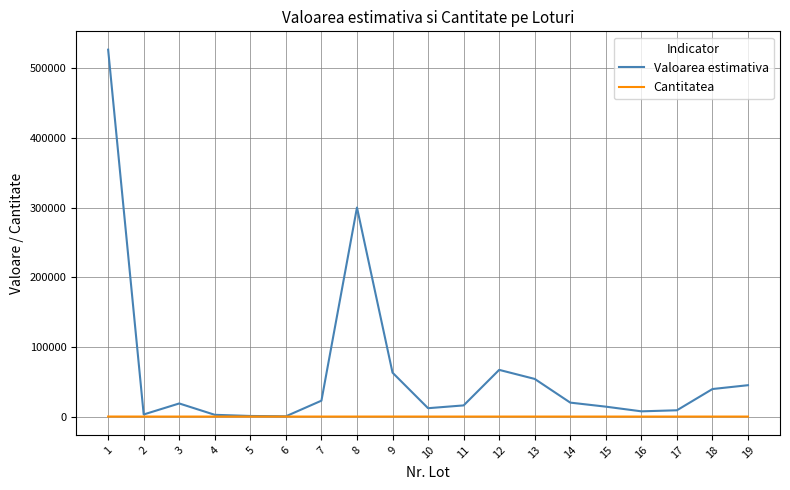

Which series has the largest total across all categories?

Valoarea estimativa